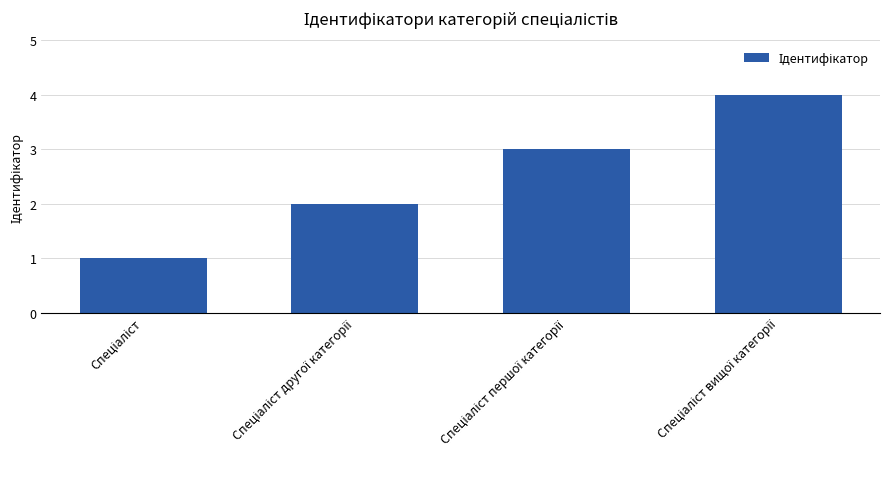

What is the difference between the maximum and minimum values?

3